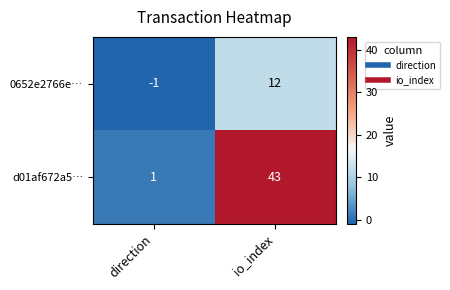

Between direction and io_index, which series saw the biggest shift?

d01af672a5…